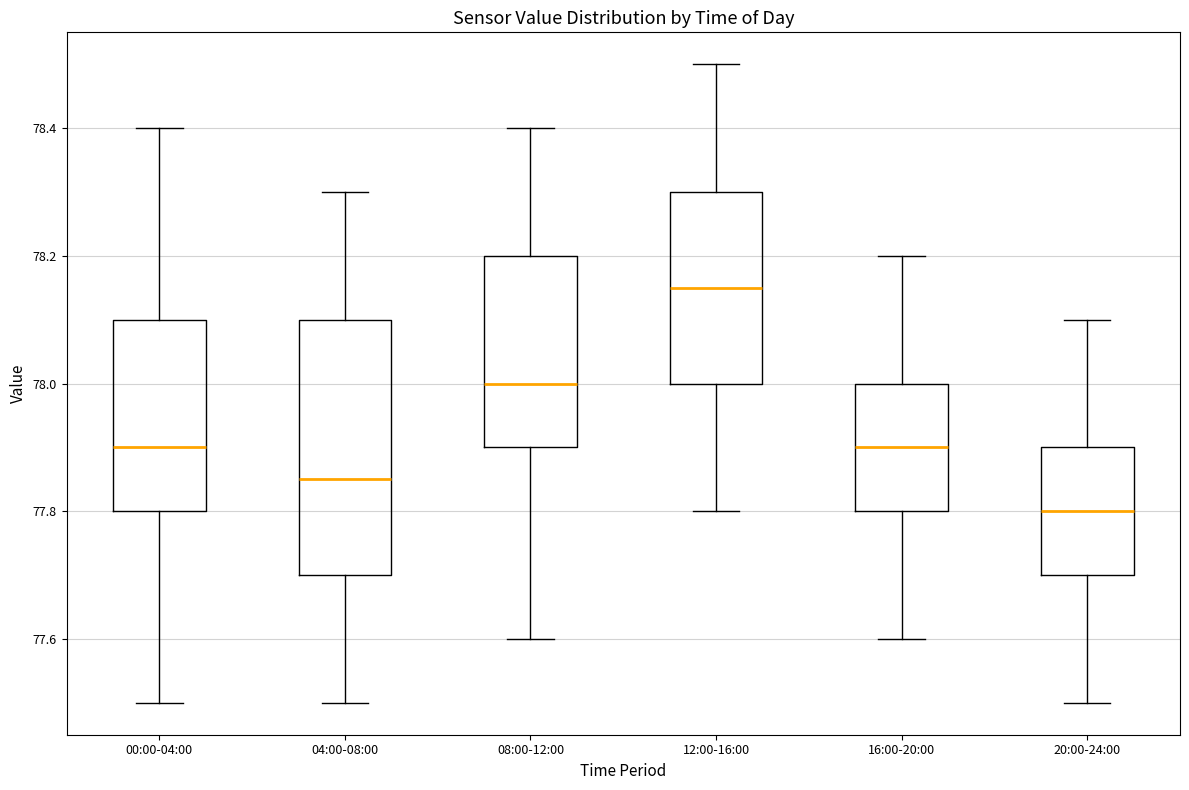

Reading left to right, read every box against the y-axis: the position of its median line, the range the box covers, and the ends of its whiskers. The values are not printed on the chart, so give them approximately, as read against the axis.

00:00-04:00: median 77.90, box 77.80 to 78.10, whiskers 77.50 to 78.40
04:00-08:00: median 77.86, box 77.70 to 78.10, whiskers 77.50 to 78.30
08:00-12:00: median 78.00, box 77.90 to 78.20, whiskers 77.60 to 78.40
12:00-16:00: median 78.16, box 78.00 to 78.30, whiskers 77.80 to 78.50
16:00-20:00: median 77.90, box 77.80 to 78.00, whiskers 77.60 to 78.20
20:00-24:00: median 77.80, box 77.70 to 77.90, whiskers 77.50 to 78.10